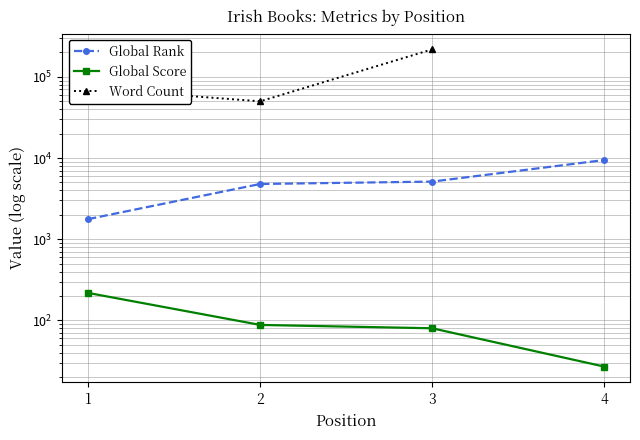

What is the sum of the Global Score values at 1 and 4?

245